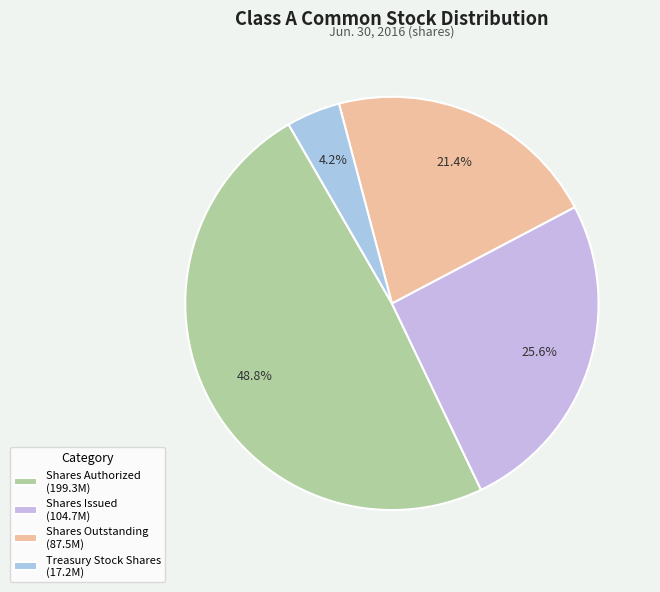

What is the largest slice in the pie chart?

Shares Authorized